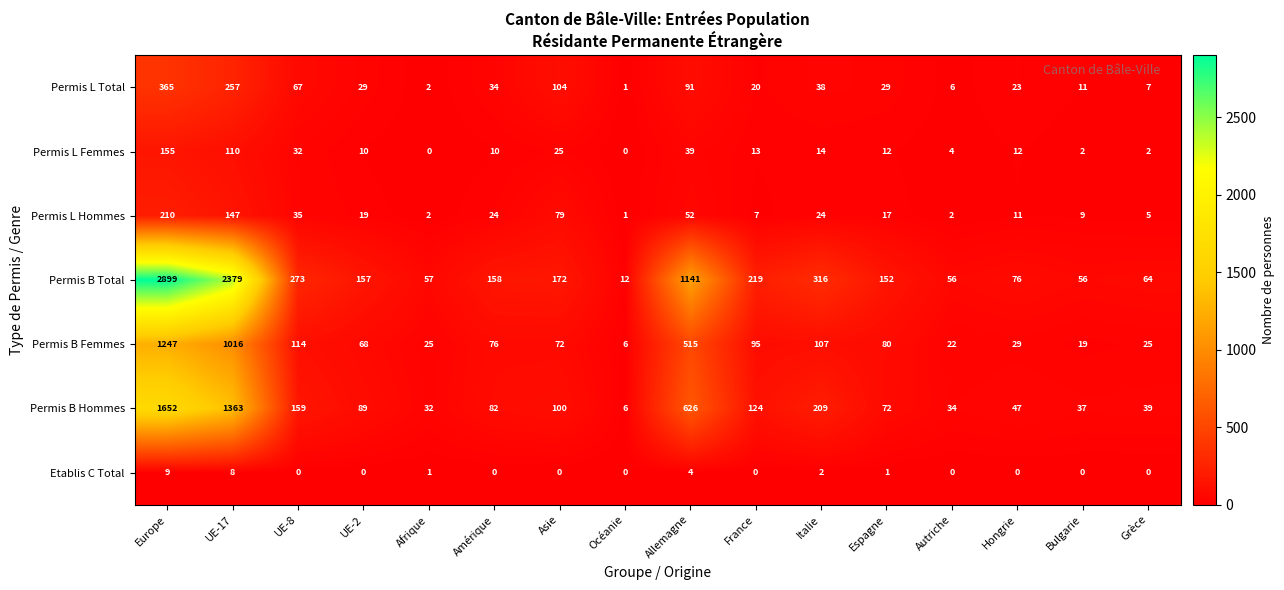

What is the greatest value displayed?

2899